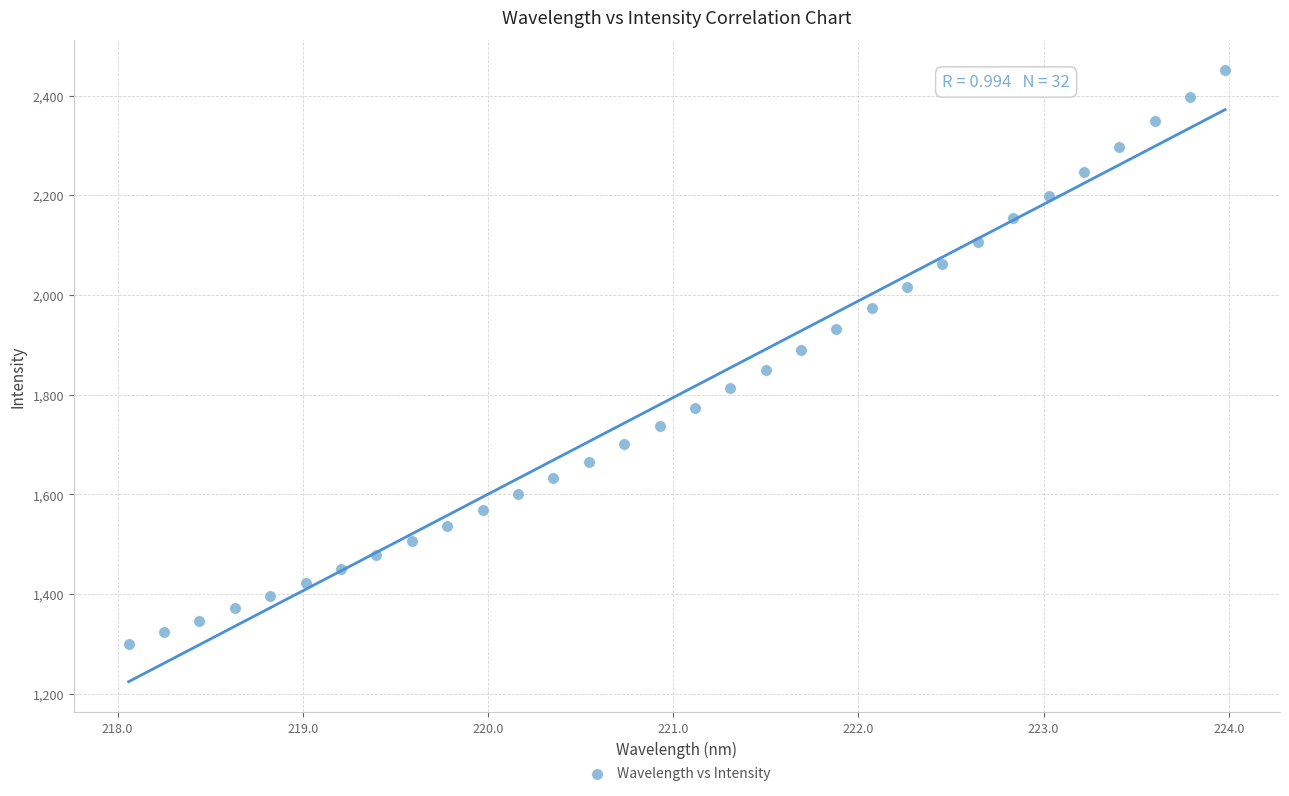

What is the range of X values (max minus min)?

5.9